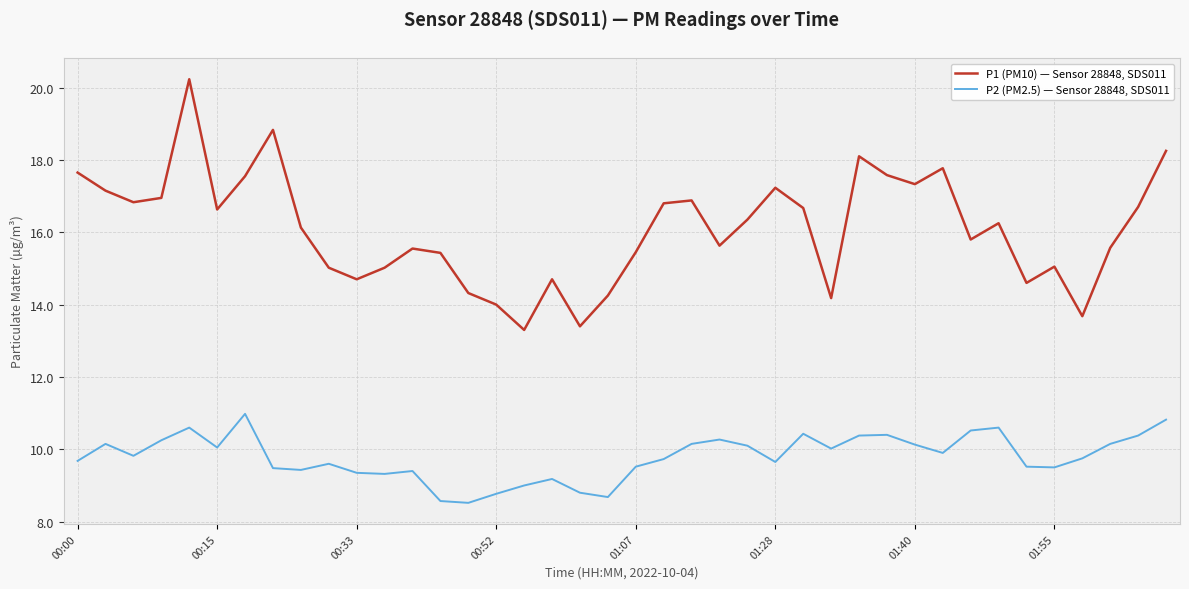

What is the difference between the maximum and minimum values in the P1 (PM10) — Sensor 28848, SDS011 series?

6.9